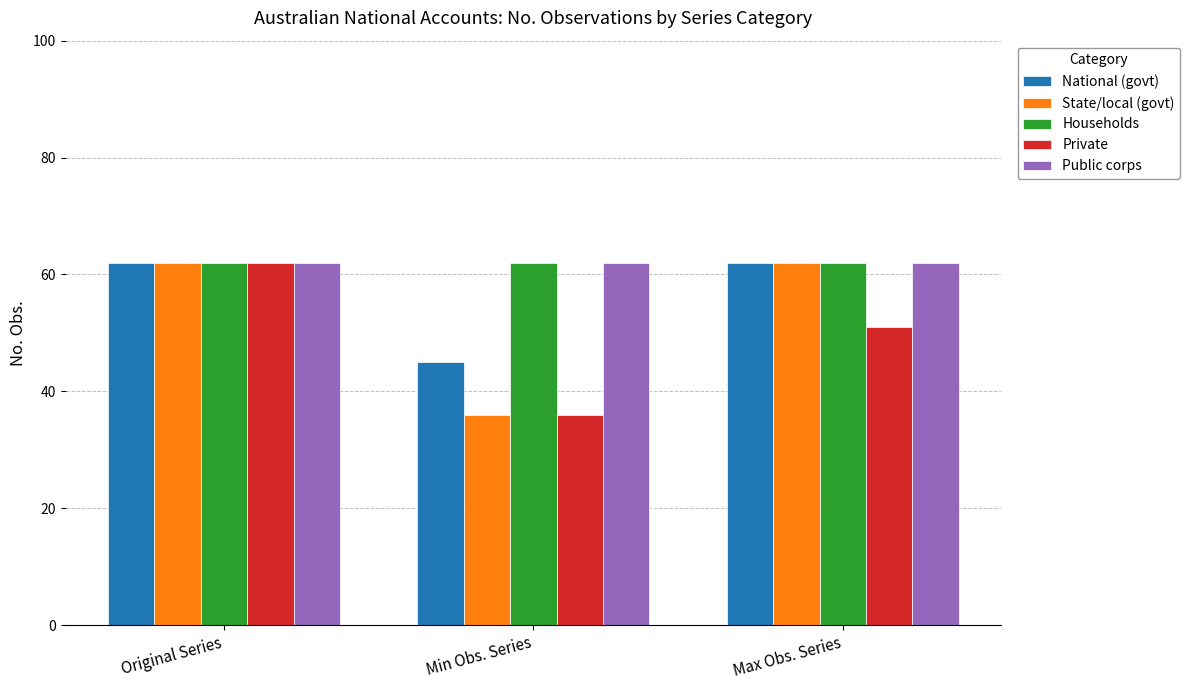

How many series are shown in this chart?

5